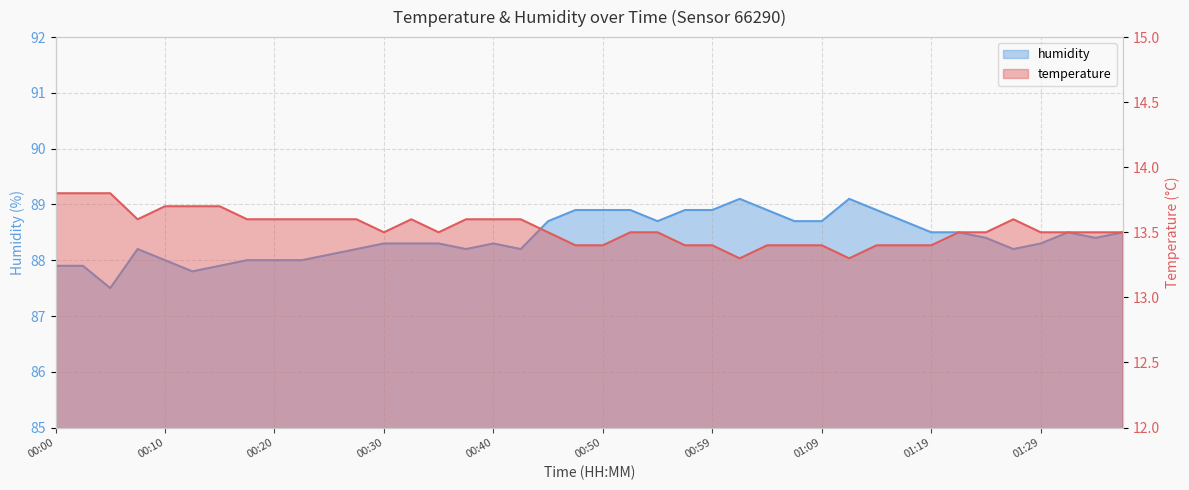

What position from the right is 01:12?

11